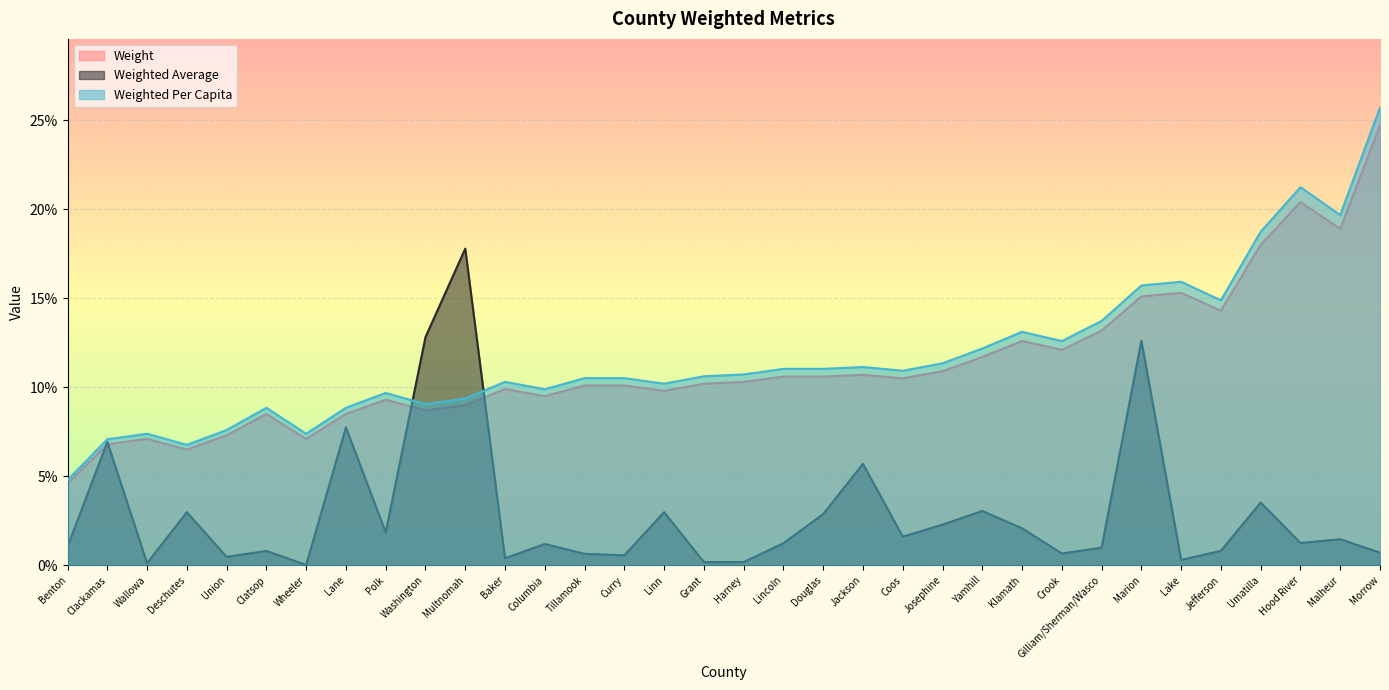

At which category is the sum across all series the highest?

Morrow